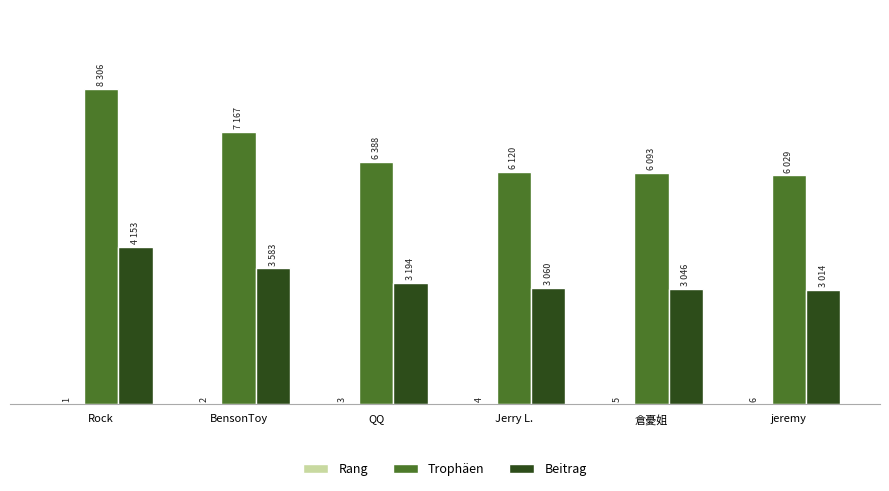

Is it true that Rang equals 5 at QQ?

False